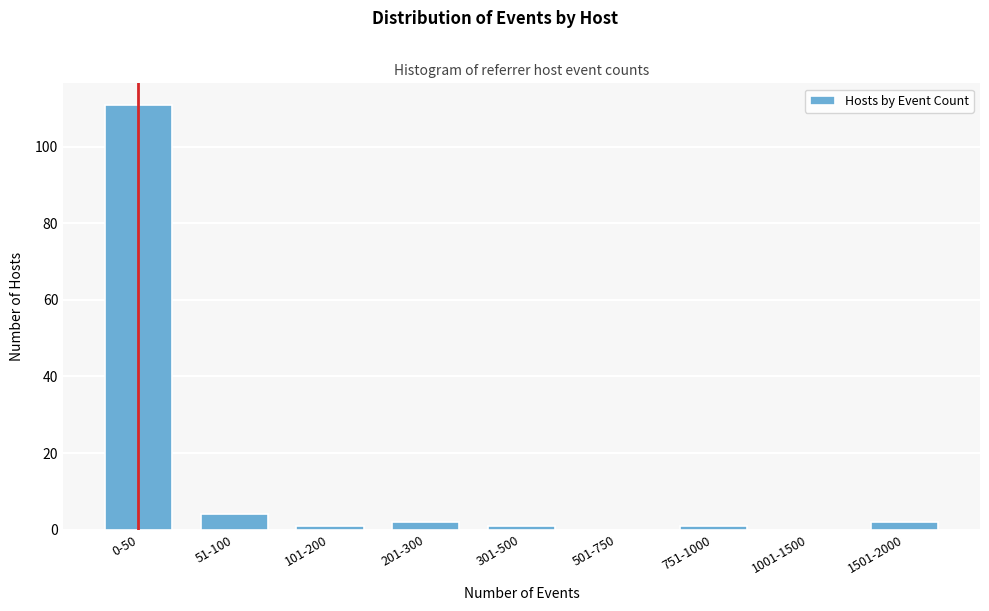

Reading right to left, transcribe all the data shown in this chart.

1501-2000=2	1001-1500=0	751-1000=1	501-750=0	301-500=1	201-300=2	101-200=1	51-100=4	0-50=111